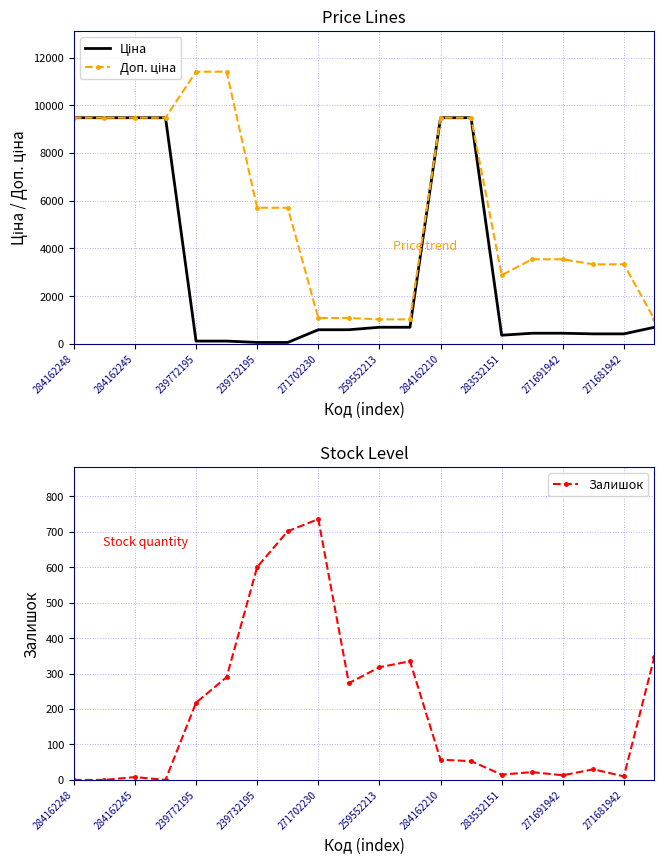

True or false: Ціна and Доп. ціна cross at least once.

False